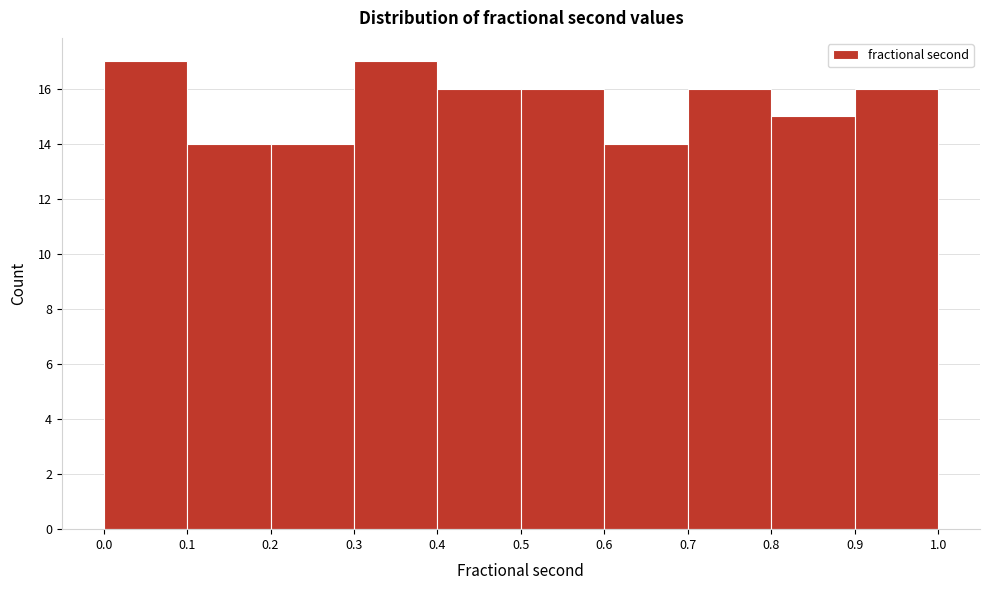

Reading left to right, transcribe this chart: for each bar, give the range it covers on the x-axis and its height. The values are not printed on the chart, so give them approximately, as read against the axis.

0.0 to 0.1: 17
0.1 to 0.2: 14
0.2 to 0.3: 14
0.3 to 0.4: 17
0.4 to 0.5: 16
0.5 to 0.6: 16
0.6 to 0.7: 14
0.7 to 0.8: 16
0.8 to 0.9: 15
0.9 to 1.0: 16